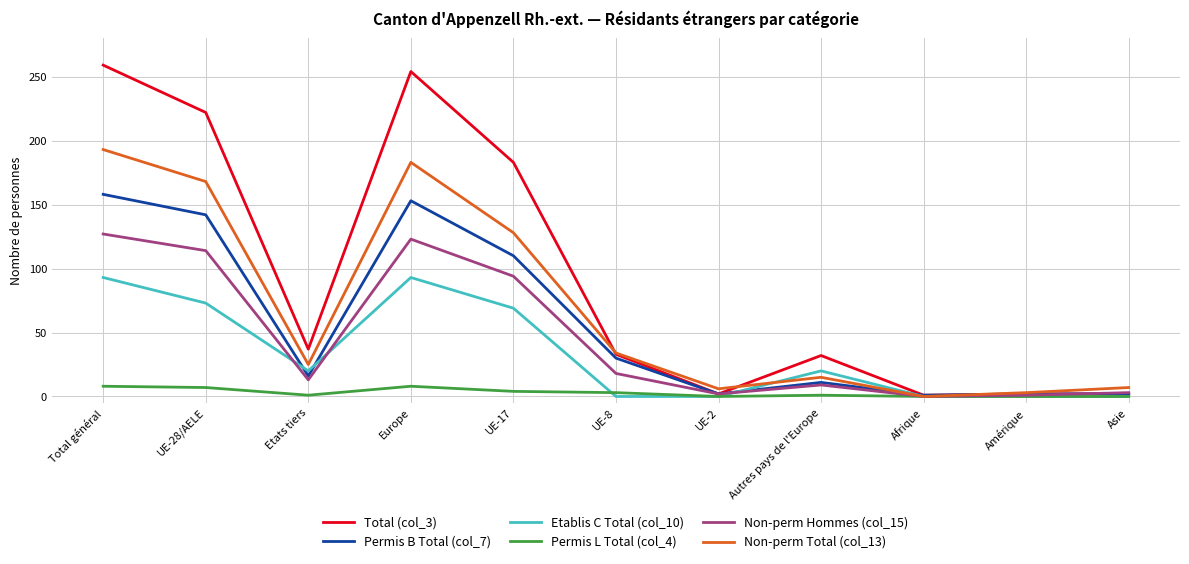

At which category does Non-perm Hommes (col_15) reach its first local peak?

Europe